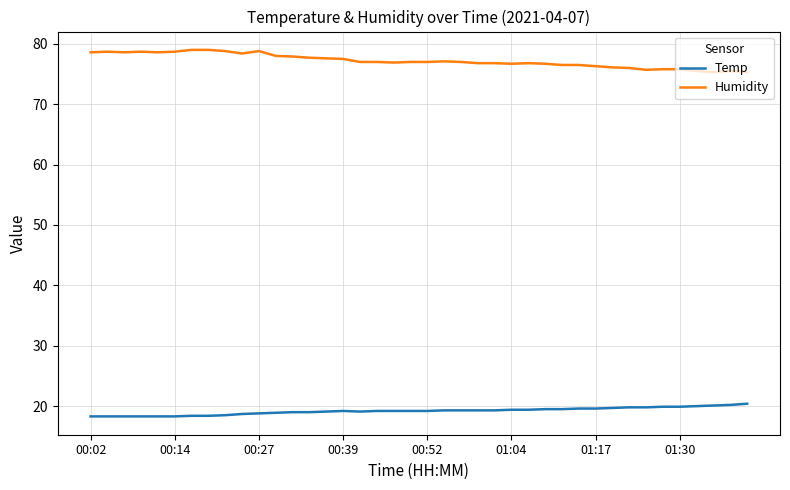

Which series has the largest total across all categories?

Humidity